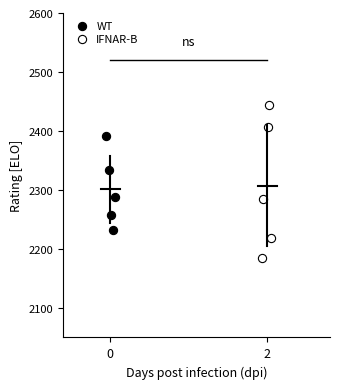

Which series has the widest spread of Y values?

IFNAR-B